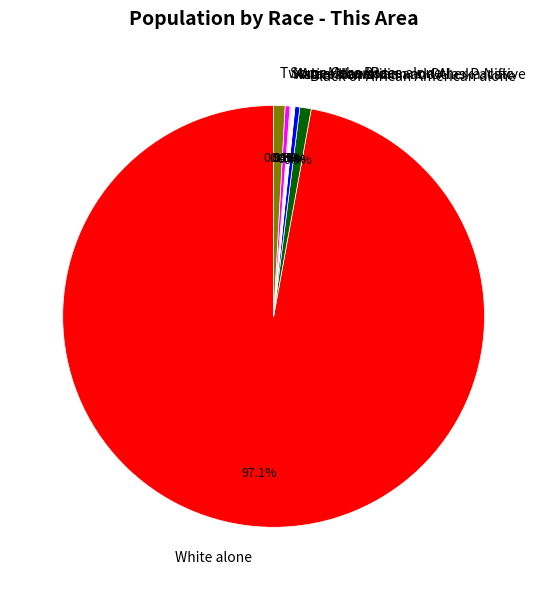

To the nearest percent, what is the combined percentage of Some Other Race alone and Asian alone?

1%